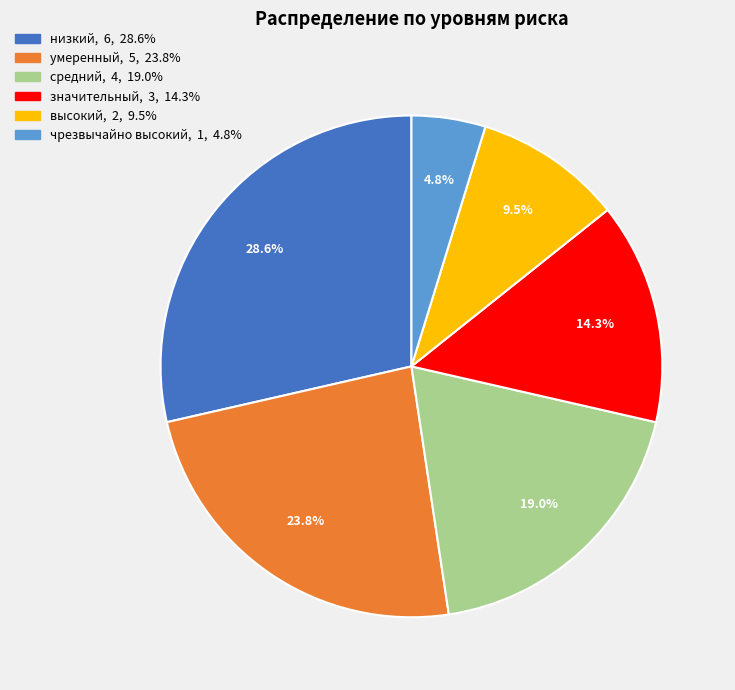

Is средний the majority of the pie?

No